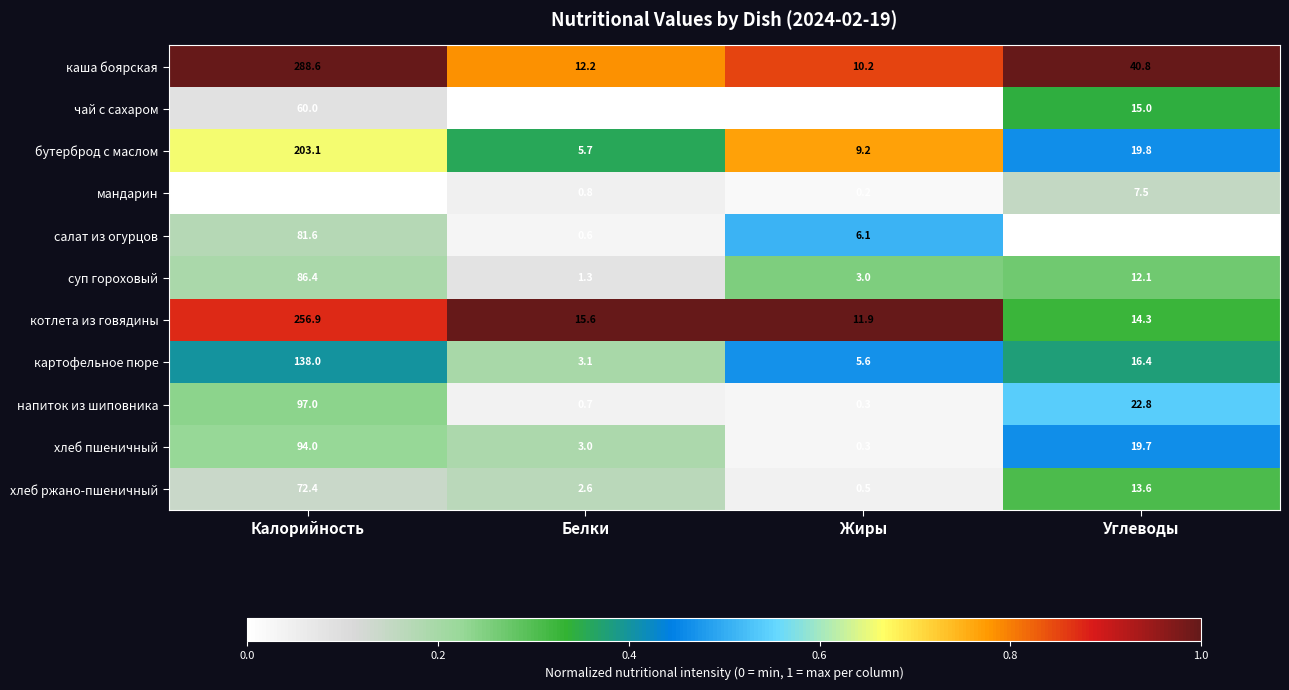

What is the spread (max minus min) of values at Углеводы?

39.2